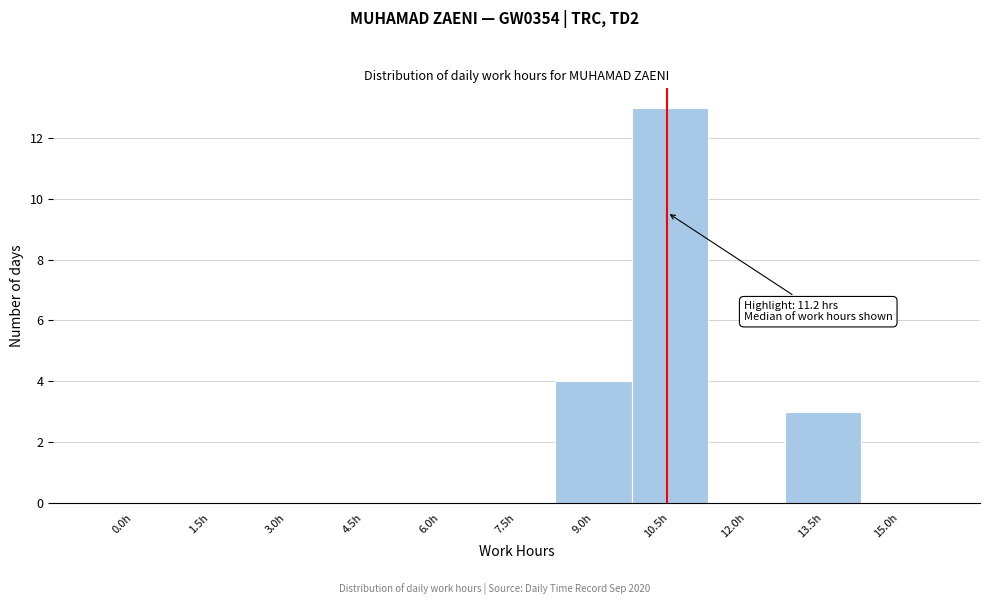

Reading left to right, what are all the values shown in this chart?

0.0h=0	1.5h=0	3.0h=0	4.5h=0	6.0h=0	7.5h=0	9.0h=4	10.5h=13	12.0h=0	13.5h=3	15.0h=0